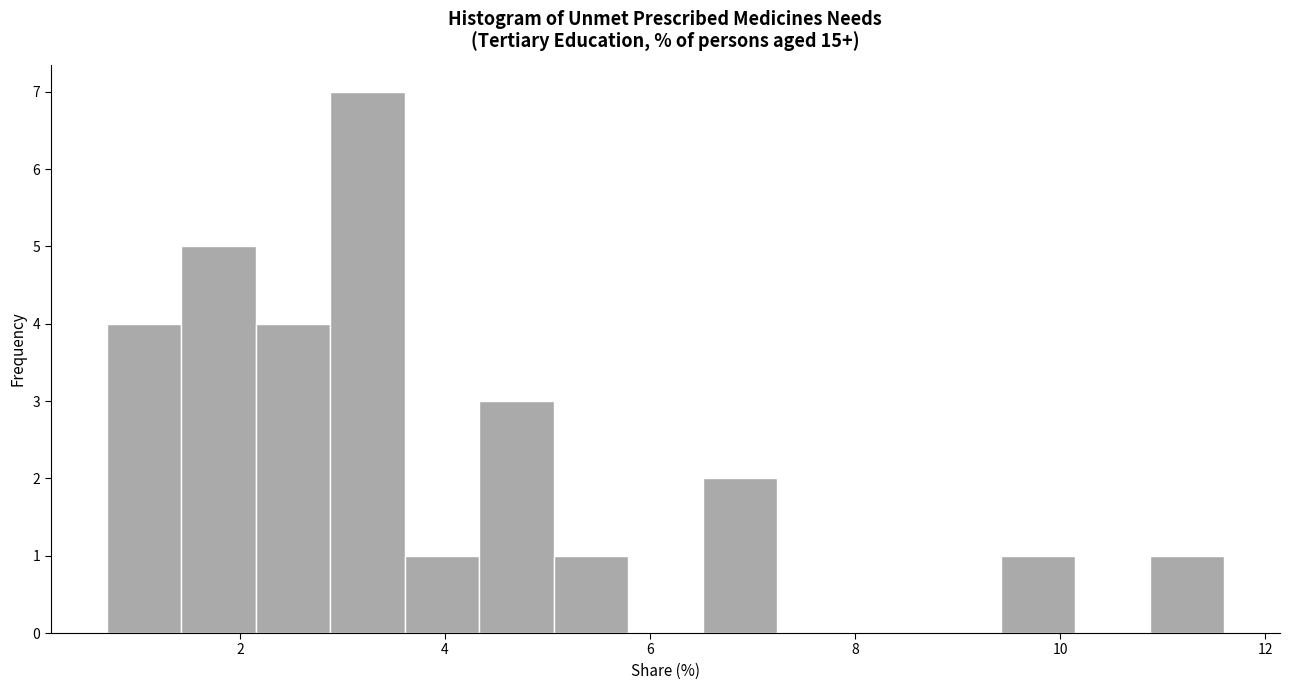

Read against the x-axis, roughly where is the centre of the tallest bar?

3.2